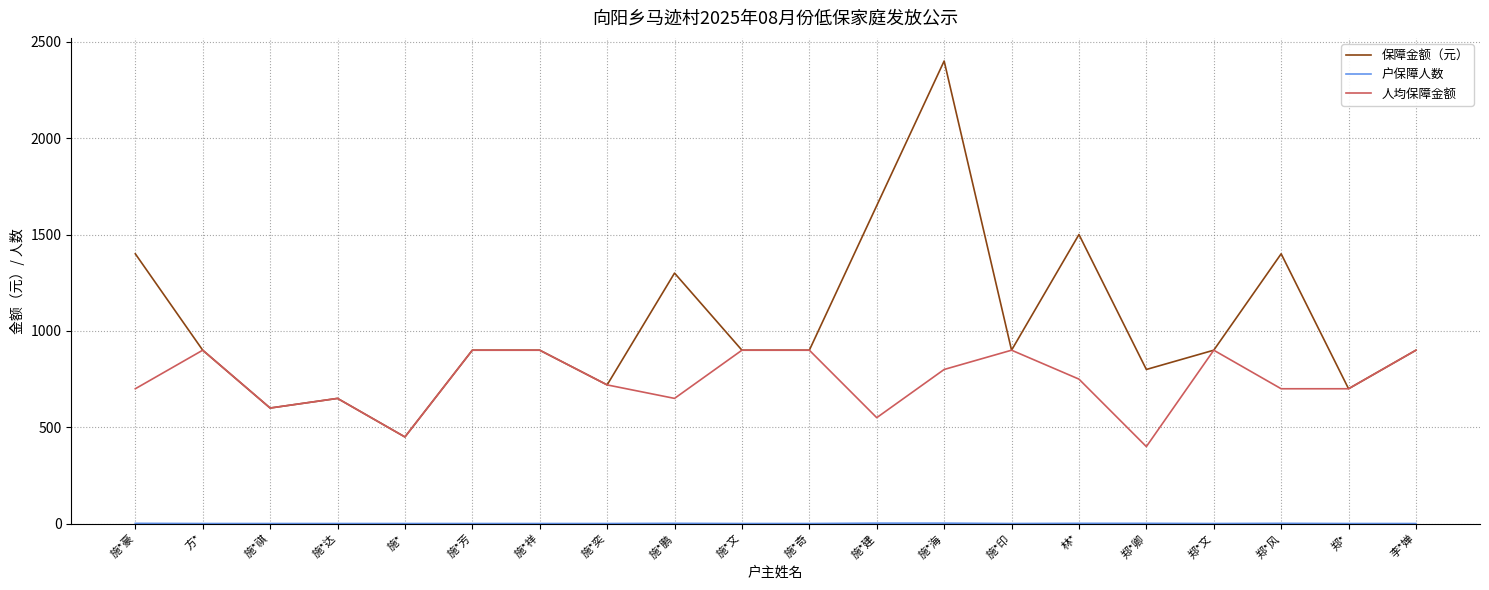

Which series has the largest total across all categories?

保障金额（元）